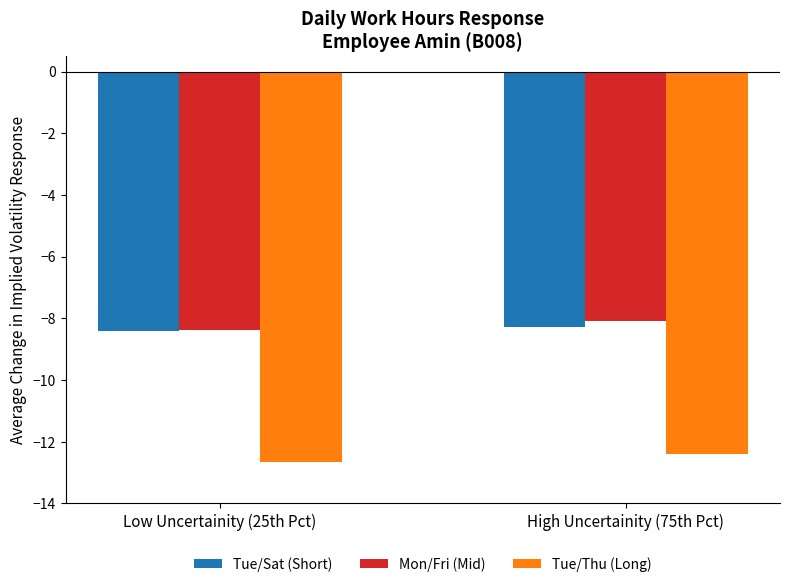

Count the number of categories in the chart.

2